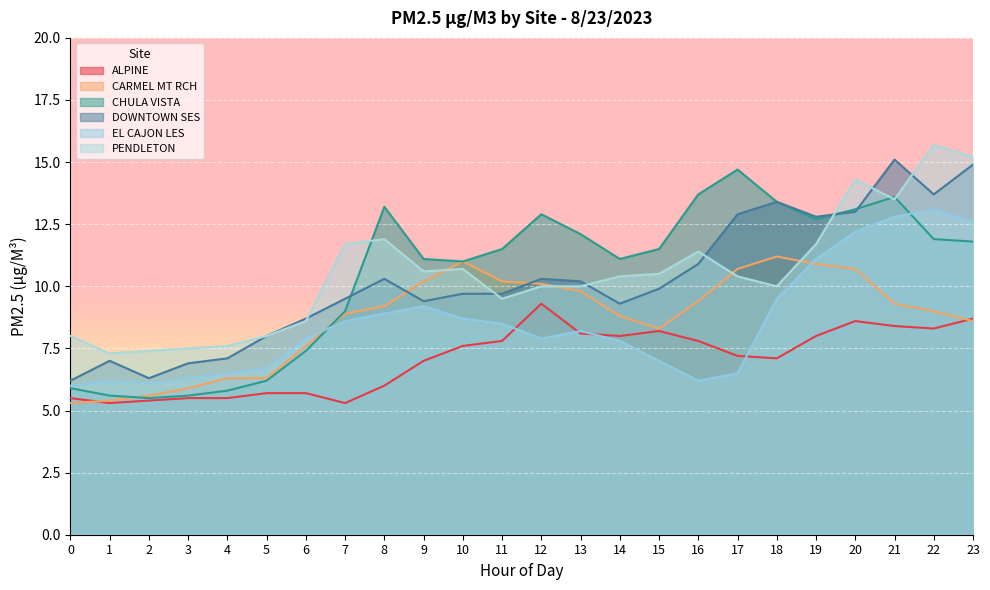

What is the spread (max minus min) of values at 15?

4.5